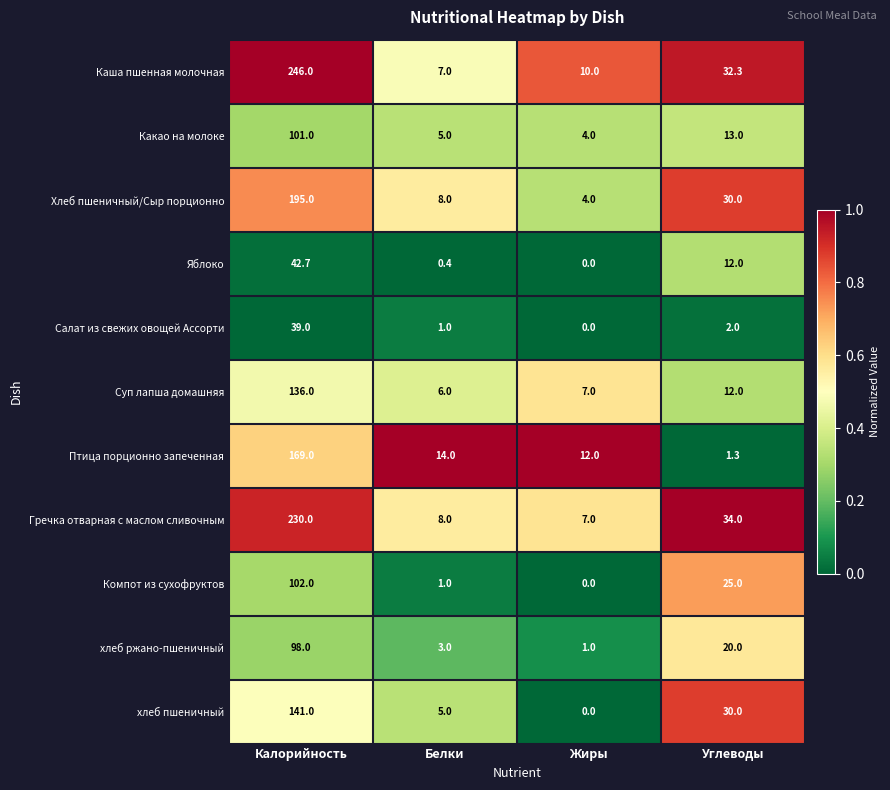

Between Белки and Жиры, which series saw the biggest shift?

хлеб пшеничный